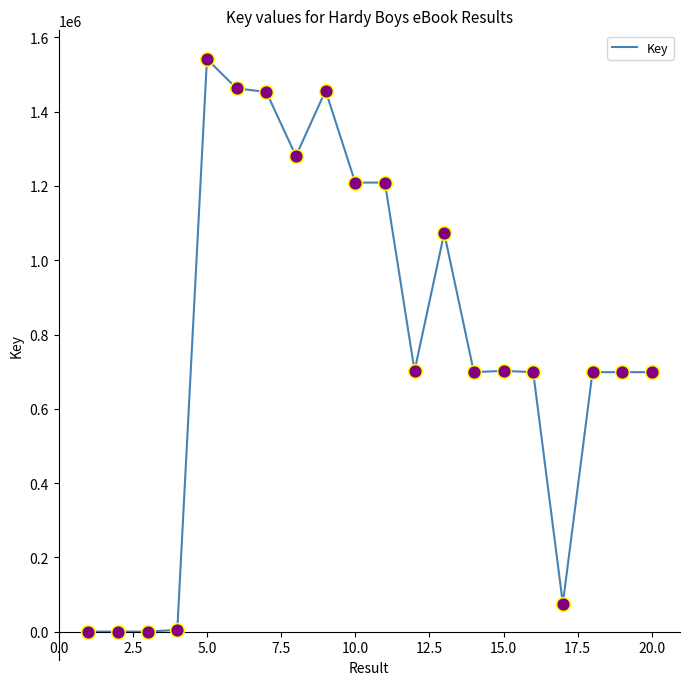

What is the maximum value shown in the chart?

1541732